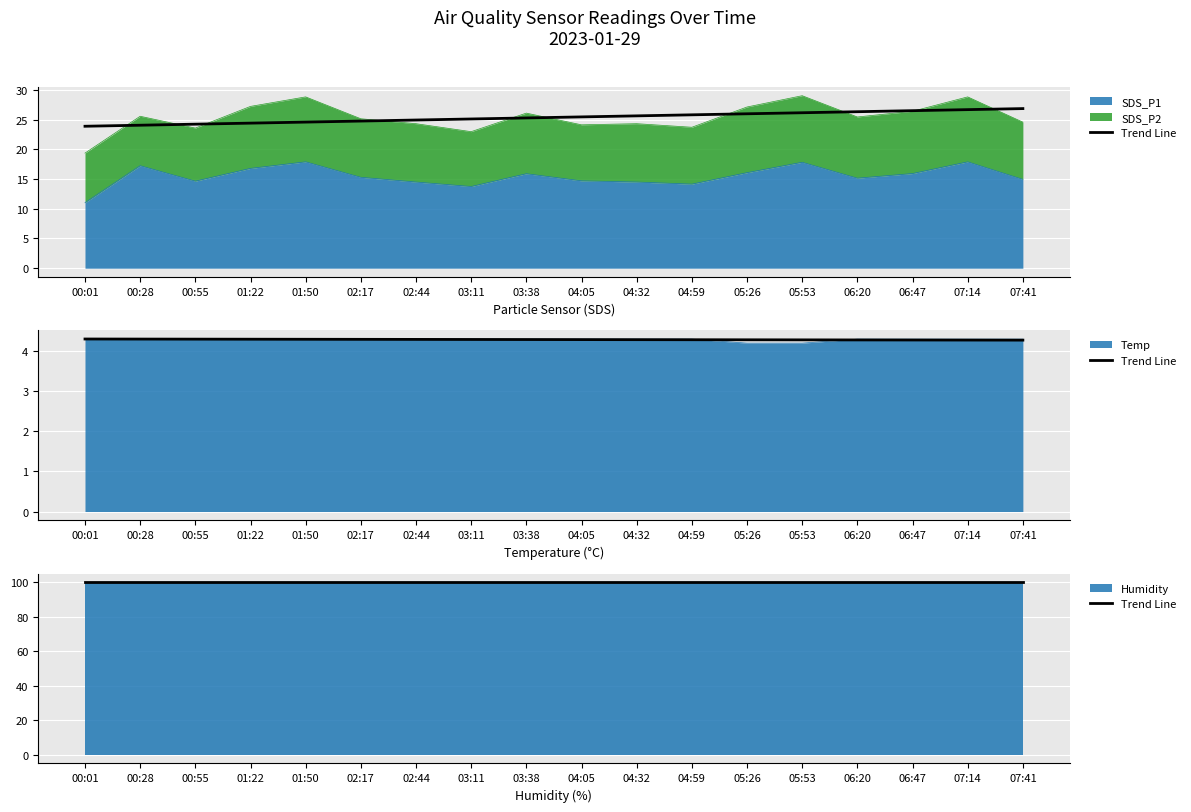

How many Temp values are between 4 and 5?

18